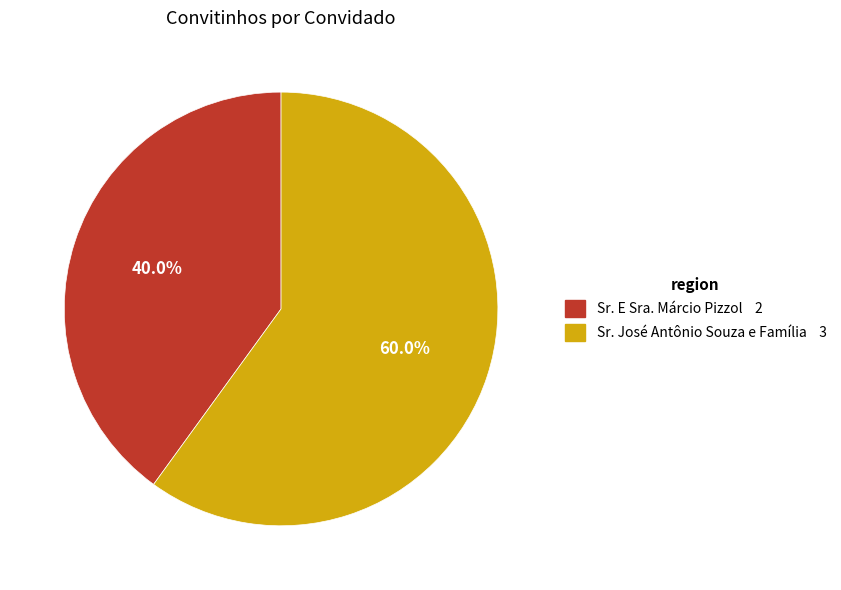

To the nearest percent, what is the average slice percentage?

50%